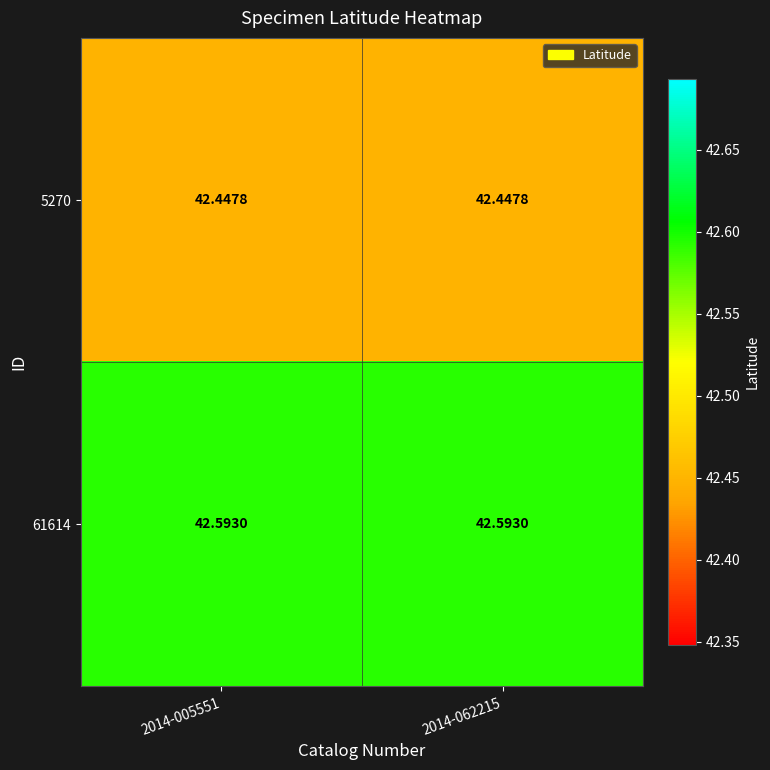

Is the value of 61614 at 2014-062215 greater than the value of 5270 at 2014-062215?

Yes